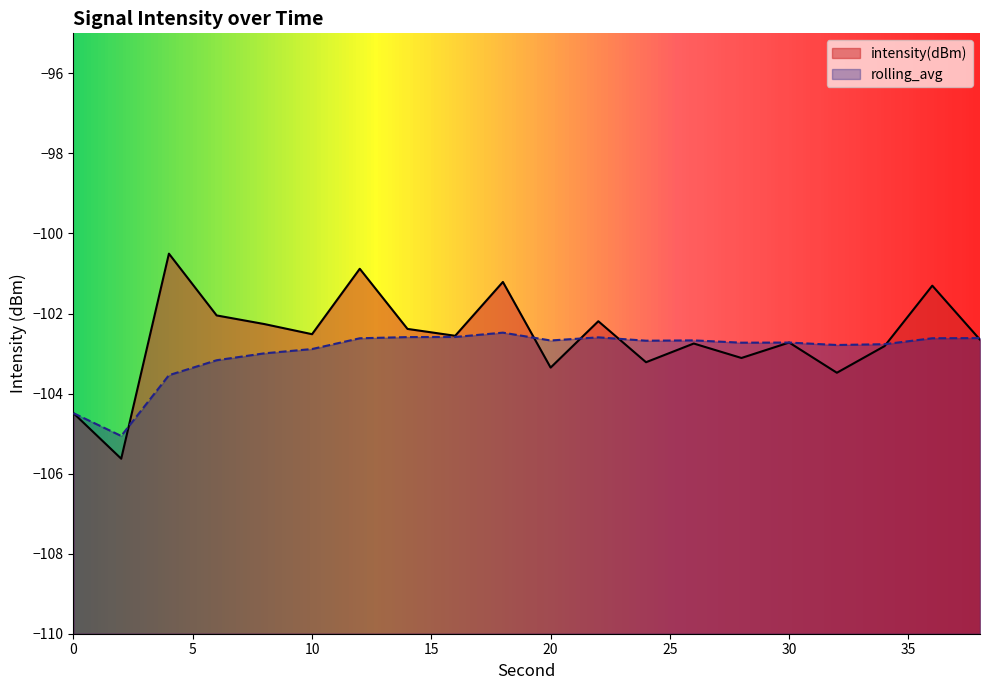

Rank the series at 2 from highest to lowest value.

rolling_avg, intensity(dBm)